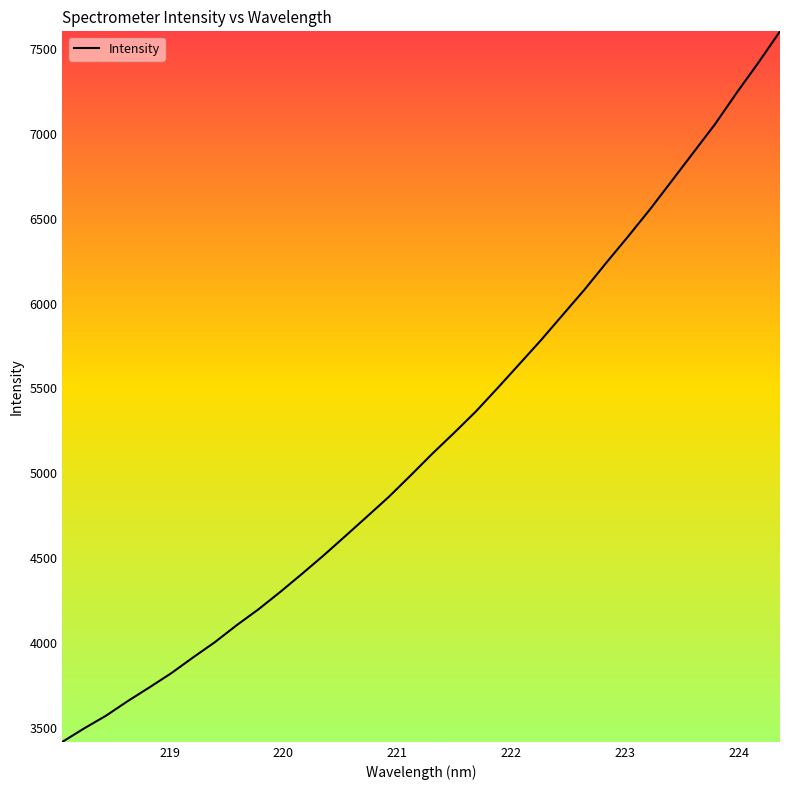

What is the minimum value shown in the chart?

3418.8